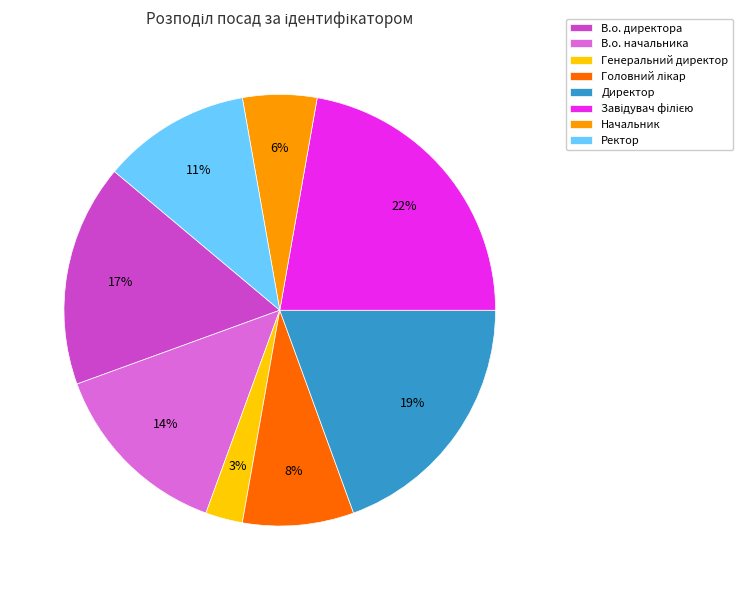

To the nearest percent, what is the difference between the Начальник and В.о. начальника slice percentages?

8%